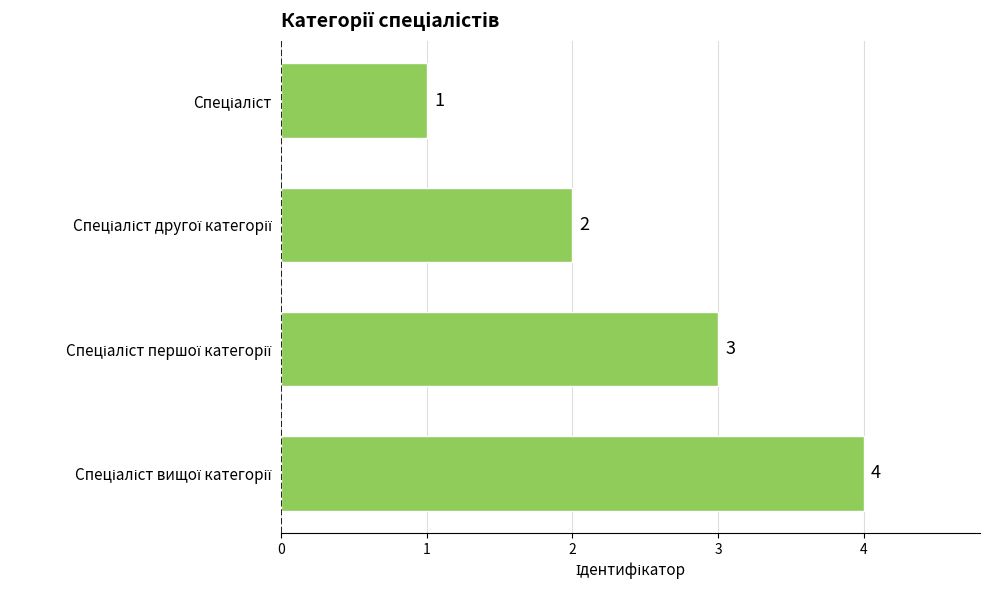

What is the maximum value shown in the chart?

4